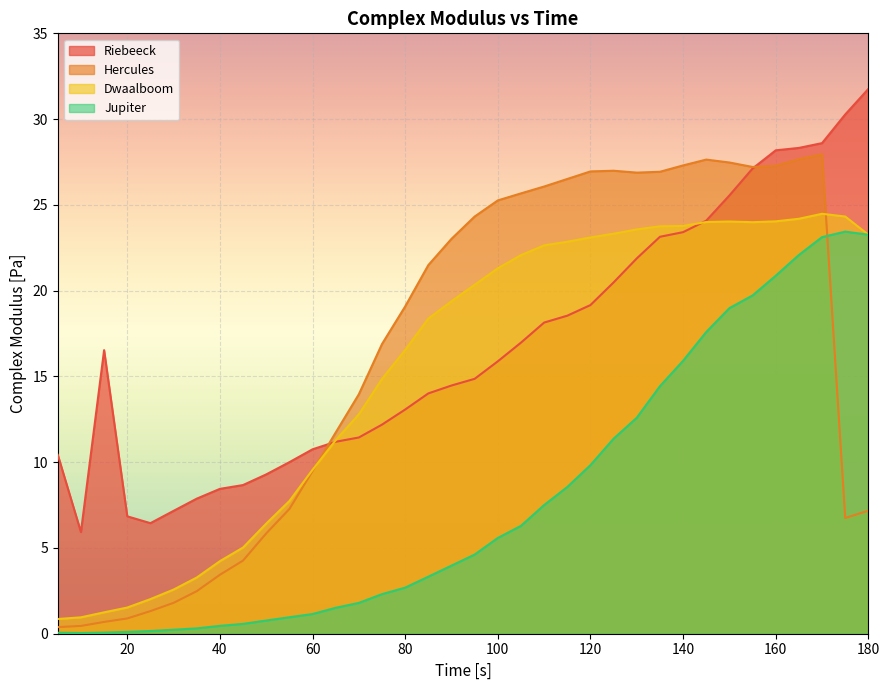

Reading right to left, extract all data points from this chart.

Riebeeck: 180=31.8	175=30.3	170=28.6	165=28.3	160=28.2	155=27.1	150=25.6	145=24.1	140=23.4	135=23.1	130=21.9	125=20.5	120=19.2	115=18.5	110=18.1	105=17.0	100=15.9	95=14.9	90=14.5	85=14.0	80=13.1	75=12.2	70=11.4	65=11.2	60=10.8	55=10.0	50=9.3	45=8.7	40=8.4	35=7.9	30=7.2	25=6.4	20=6.8	15=16.5	10=5.9	5=10.4
Hercules: 180=7.2	175=6.7	170=27.9	165=27.7	160=27.3	155=27.2	150=27.5	145=27.6	140=27.3	135=26.9	130=26.9	125=27.0	120=26.9	115=26.5	110=26.1	105=25.7	100=25.3	95=24.3	90=23.0	85=21.5	80=19.1	75=16.9	70=14.0	65=11.7	60=9.5	55=7.3	50=5.8	45=4.3	40=3.4	35=2.5	30=1.8	25=1.3	20=0.9	15=0.7	10=0.5	5=0.4
Dwaalboom: 180=23.3	175=24.3	170=24.5	165=24.2	160=24.0	155=24.0	150=24.0	145=24.0	140=23.8	135=23.8	130=23.6	125=23.3	120=23.1	115=22.9	110=22.6	105=22.1	100=21.3	95=20.3	90=19.4	85=18.4	80=16.5	75=14.8	70=12.8	65=11.3	60=9.6	55=7.7	50=6.4	45=5.0	40=4.2	35=3.3	30=2.6	25=2.0	20=1.5	15=1.2	10=1.0	5=0.9
Jupiter: 180=23.3	175=23.4	170=23.1	165=22.1	160=20.9	155=19.7	150=19.0	145=17.6	140=15.9	135=14.4	130=12.6	125=11.4	120=9.8	115=8.6	110=7.5	105=6.3	100=5.6	95=4.6	90=4.0	85=3.3	80=2.7	75=2.3	70=1.8	65=1.5	60=1.1	55=1.0	50=0.8	45=0.6	40=0.5	35=0.3	30=0.2	25=0.2	20=0.1	15=0.1	10=0.0	5=0.1